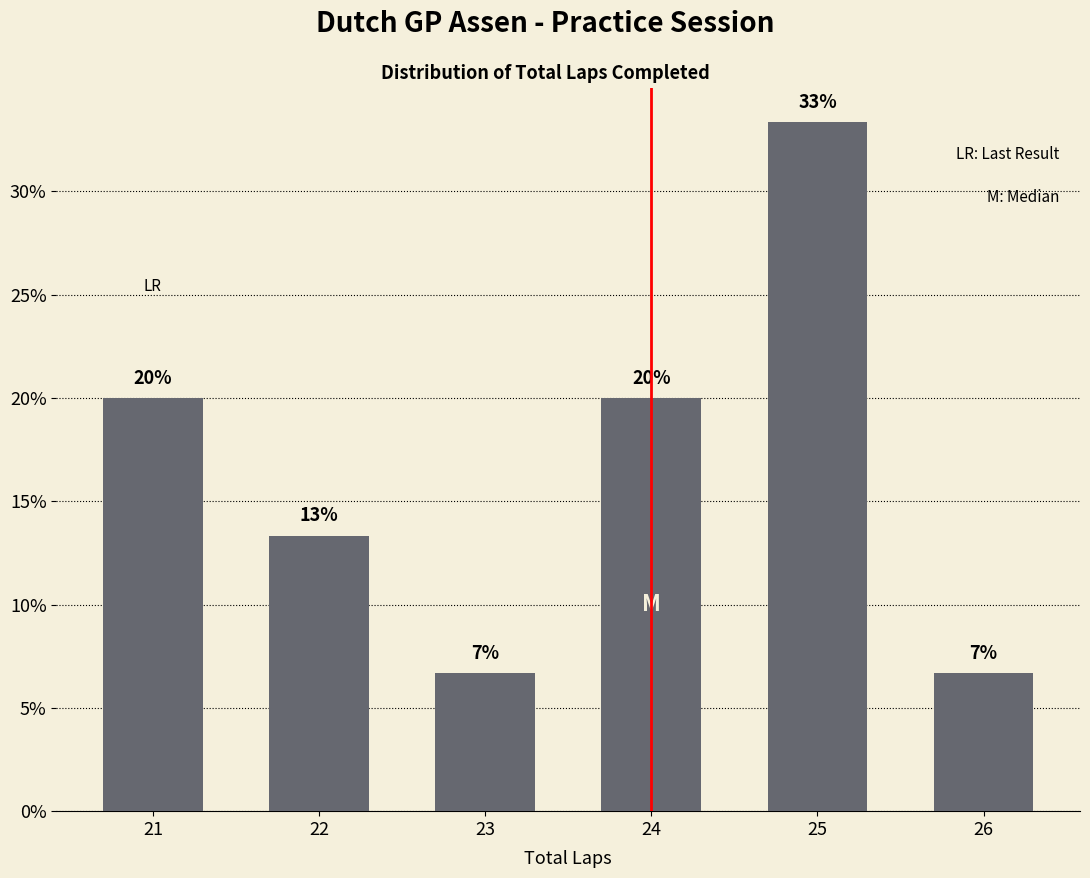

Does the chart contain any negative values?

No